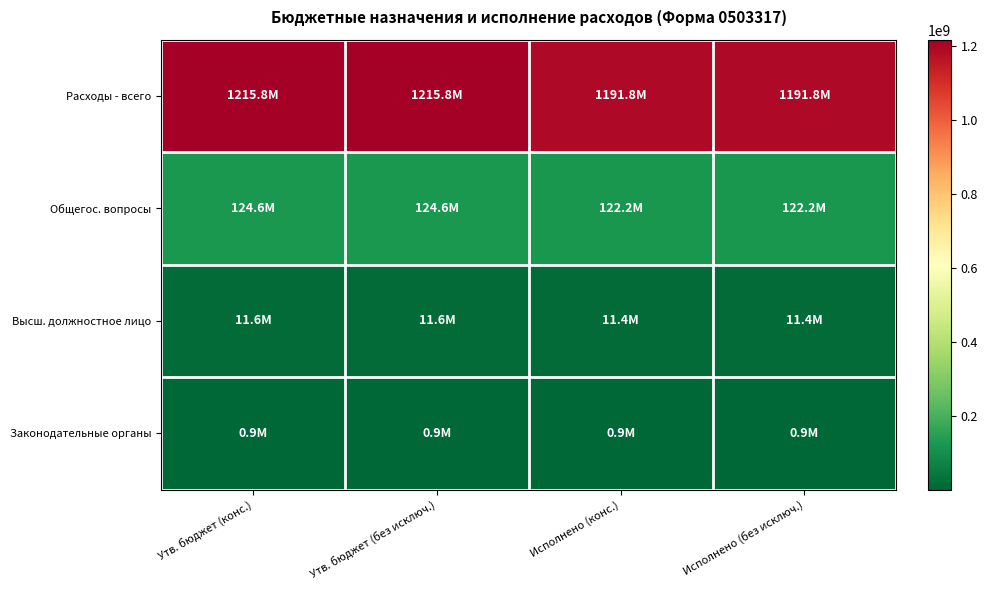

List the series in order of their peak value, lowest first.

Законодательные органы, Высш. должностное лицо, Общегос. вопросы, Расходы - всего